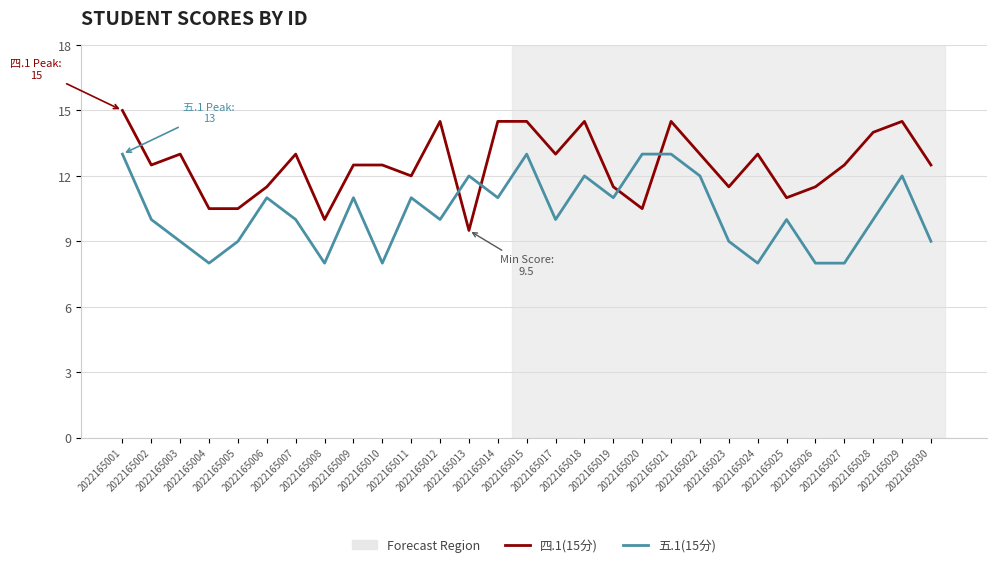

What is the spread (max minus min) of values at 2022165011?

1.0